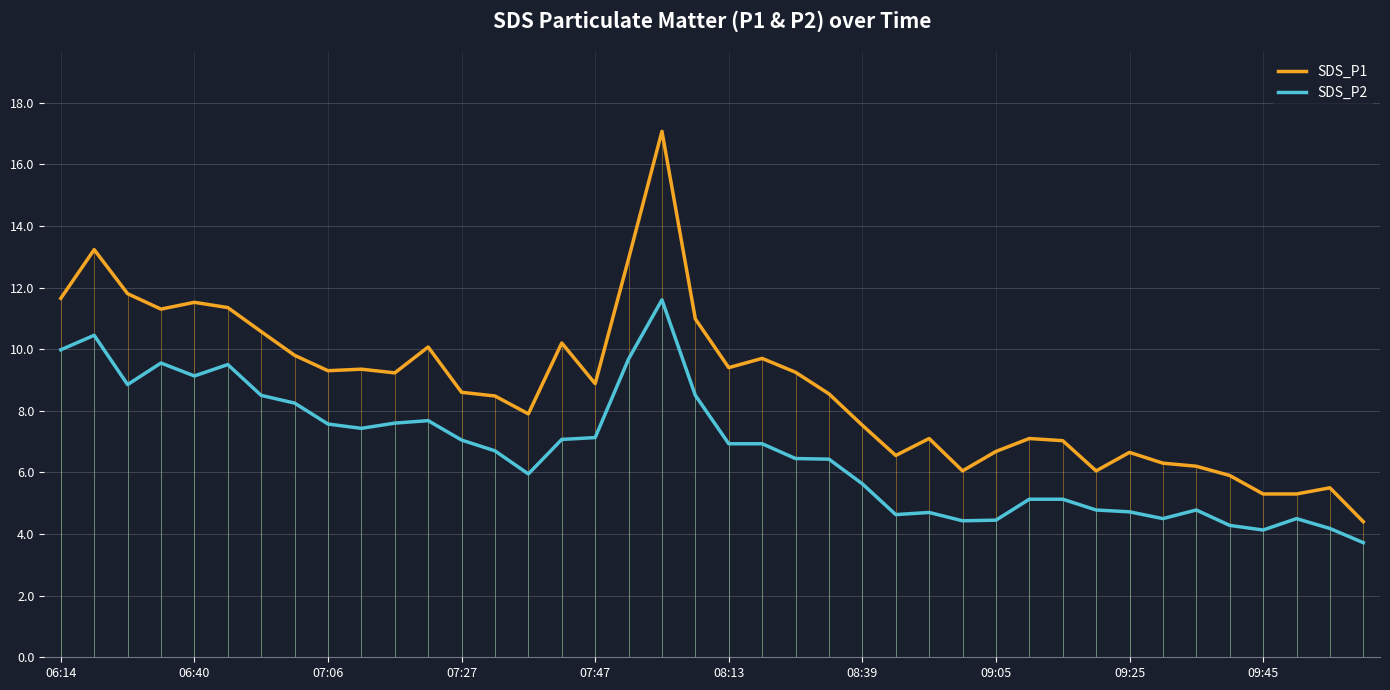

How many lines are shown in the chart?

2